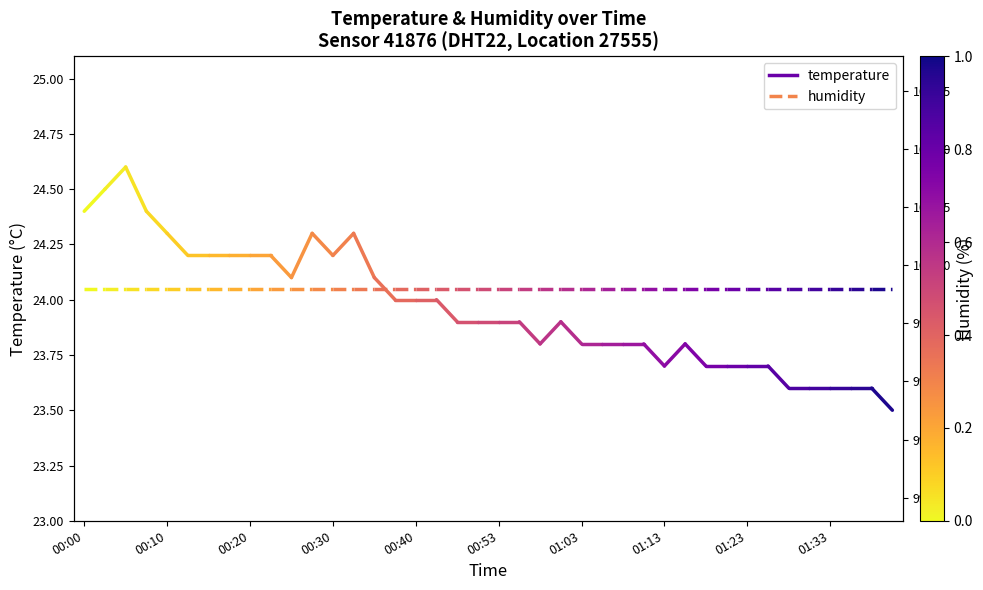

What is the difference between the highest and lowest values at 00:00?

75.5